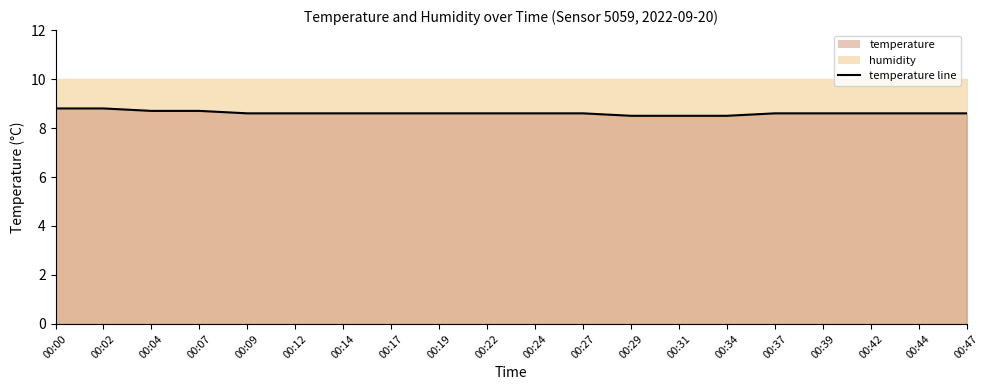

What is the difference between the maximum and minimum values?

0.3